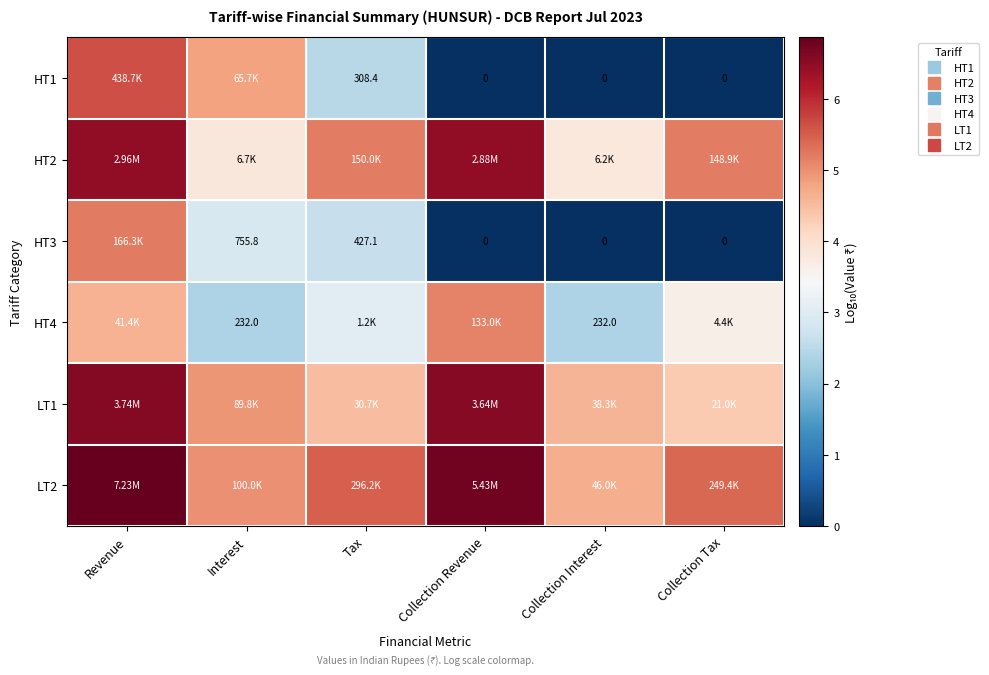

At which category is the sum across all series the highest?

Revenue